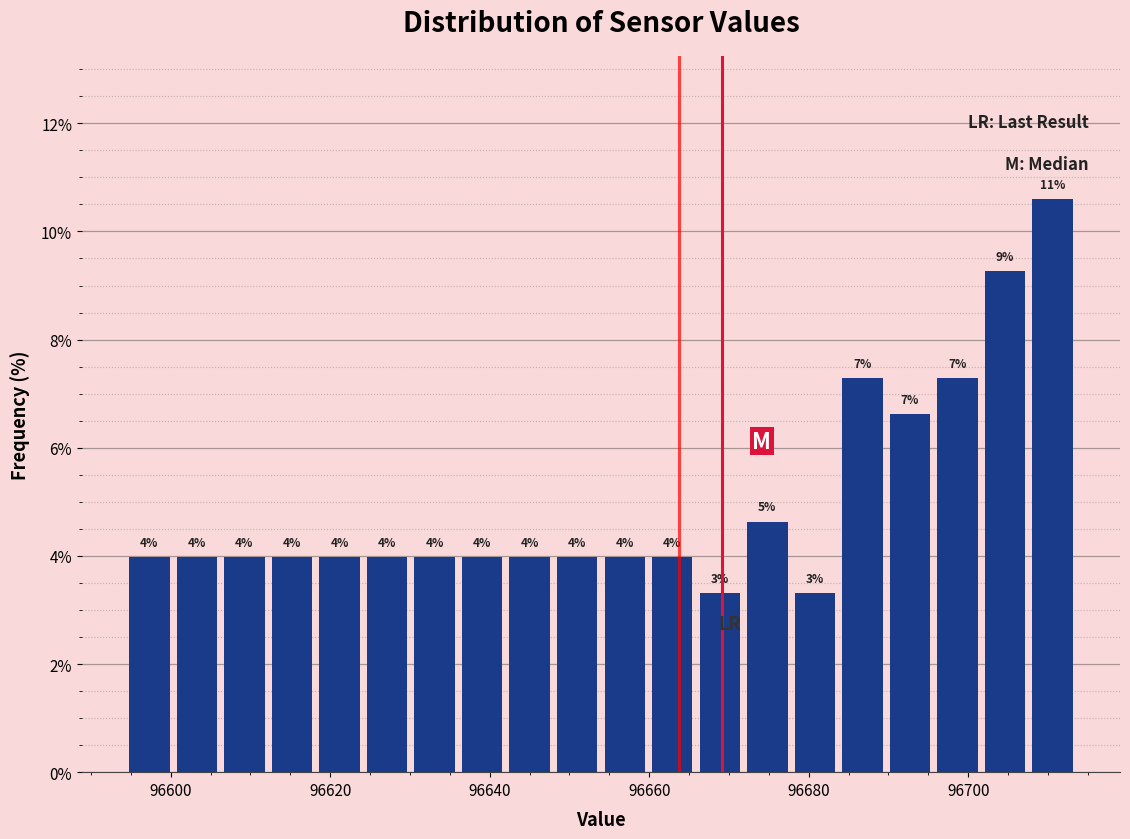

Read against the x-axis, roughly where is the centre of the tallest bar?

96710